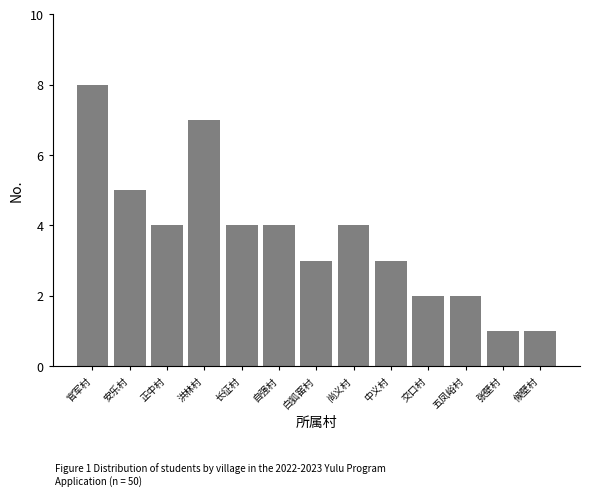

Reading right to left, extract all data points from this chart.

1	1	2	2	3	4	3	4	4	7	4	5	8